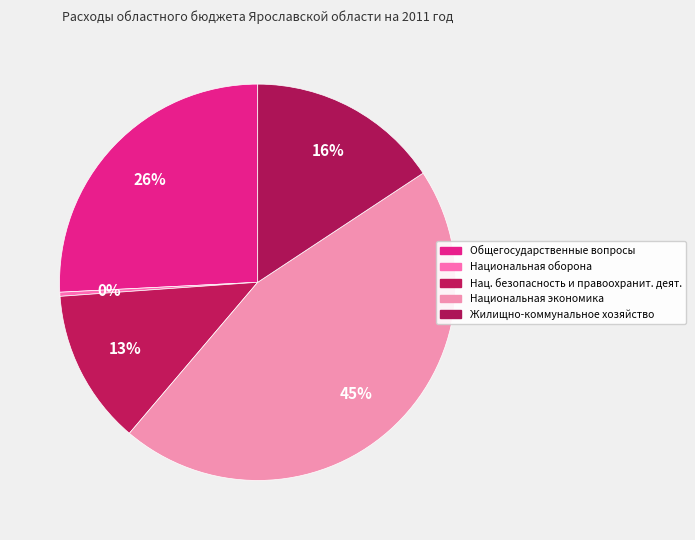

Is there any slice that represents more than half of the pie?

No